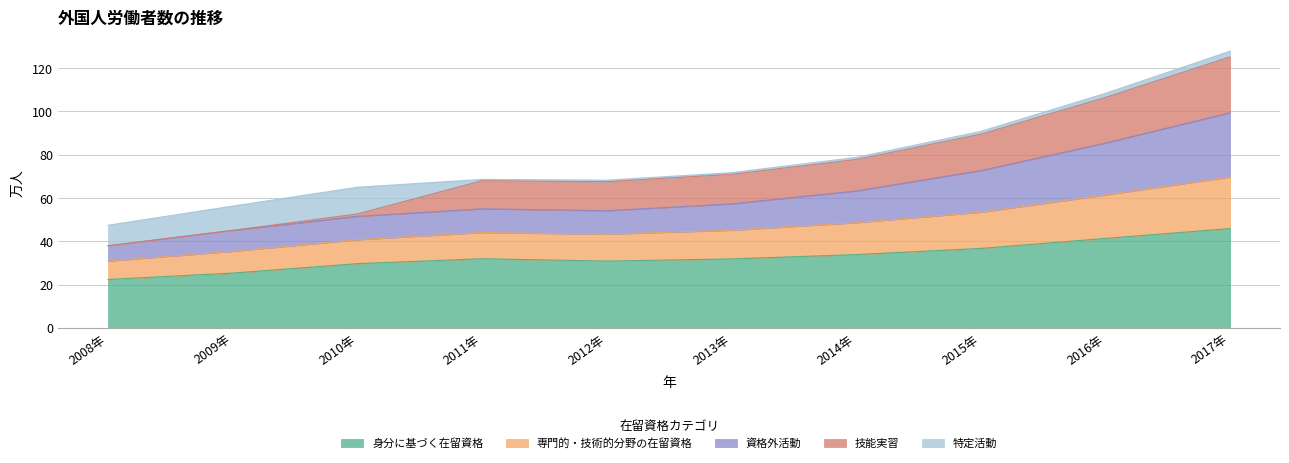

At which label does 身分に基づく在留資格 reach its minimum?

2008年